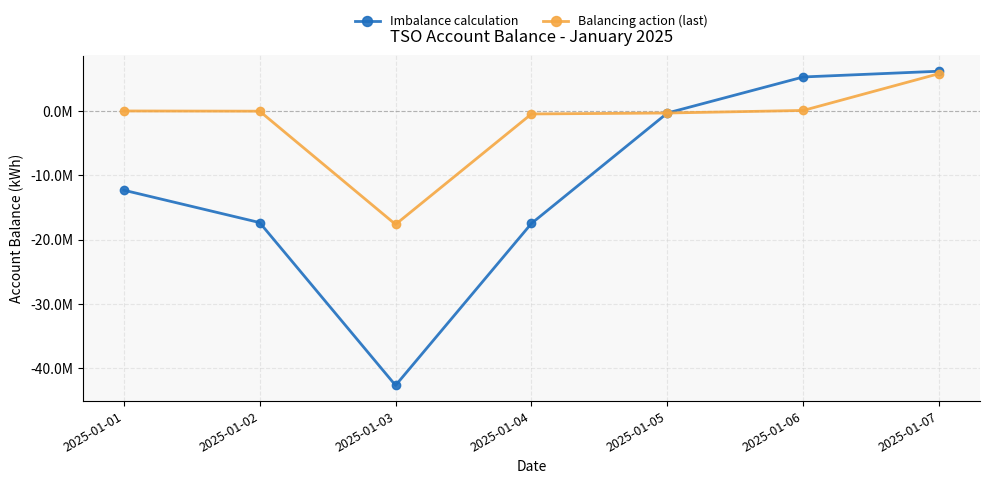

List the series in order of their overall mean, highest first.

Balancing action (last), Imbalance calculation